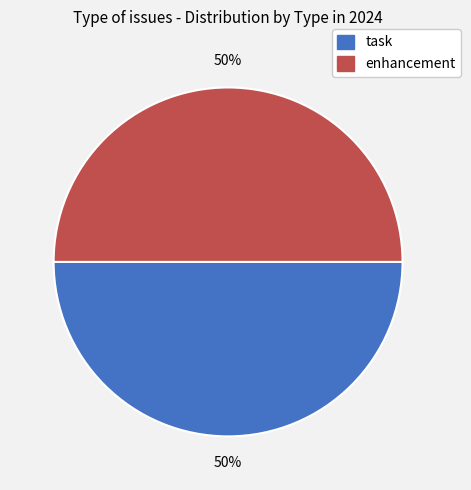

To the nearest percent, what is the difference between the task and enhancement slice percentages?

0%